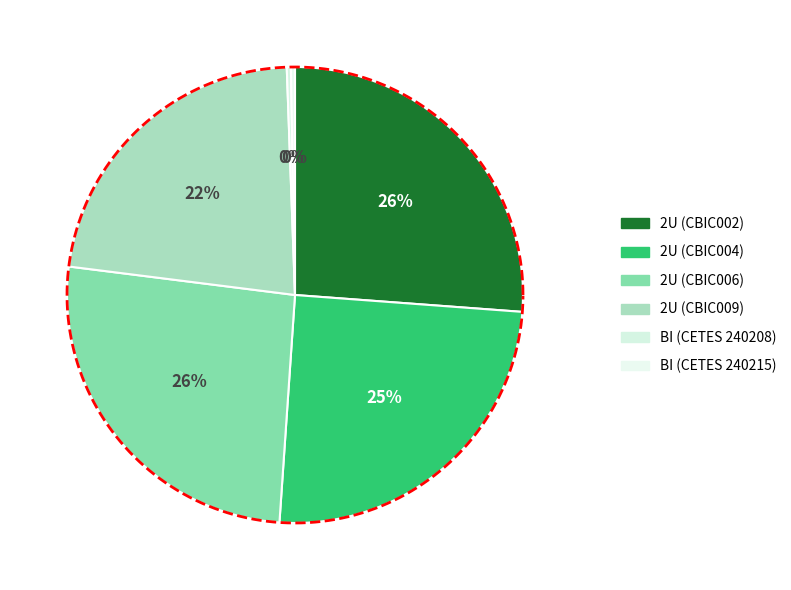

Combined, do BI_CETES_240215 and 2U_CBIC004 account for over 50%?

No